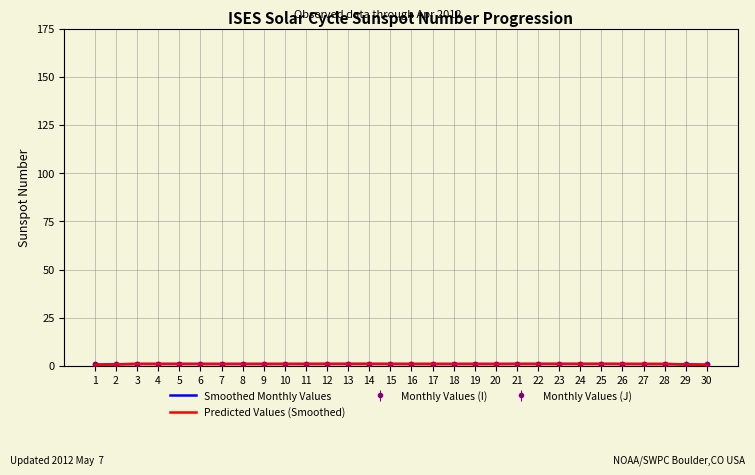

Does the chart have visible grid lines?

Yes